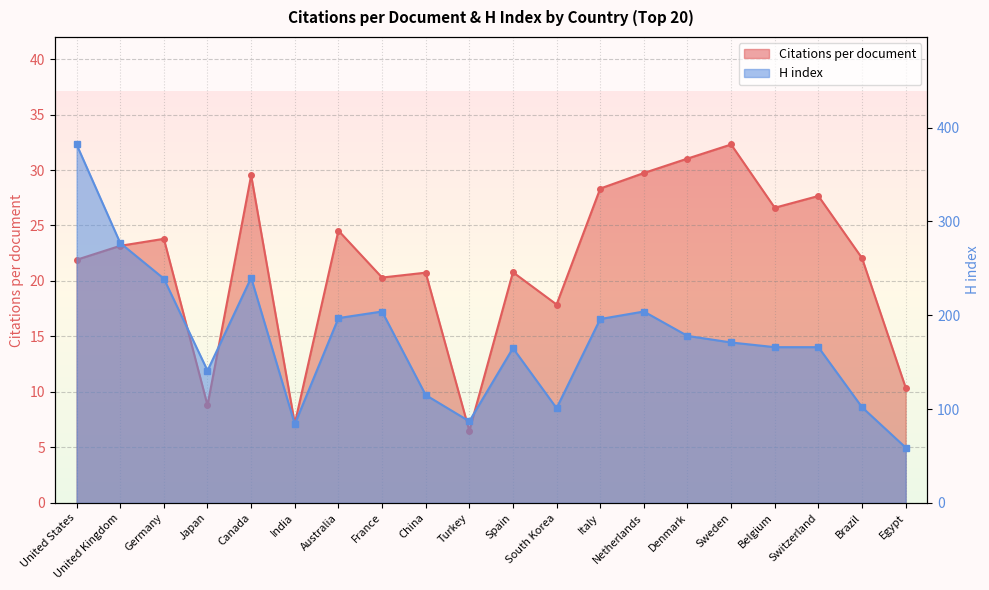

At which category does H index reach its first local valley?

Japan